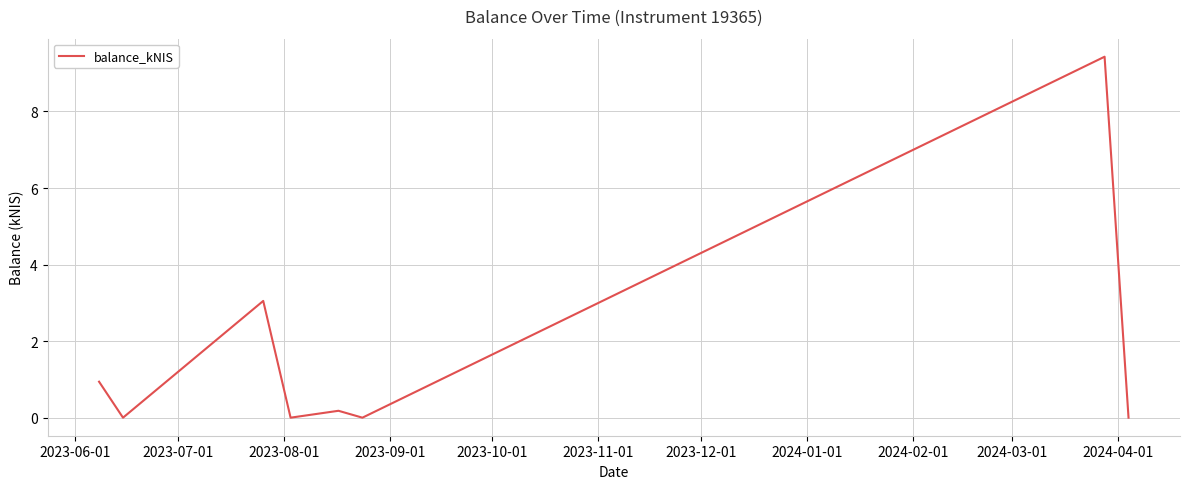

Is this an area chart (filled region under the line)?

No